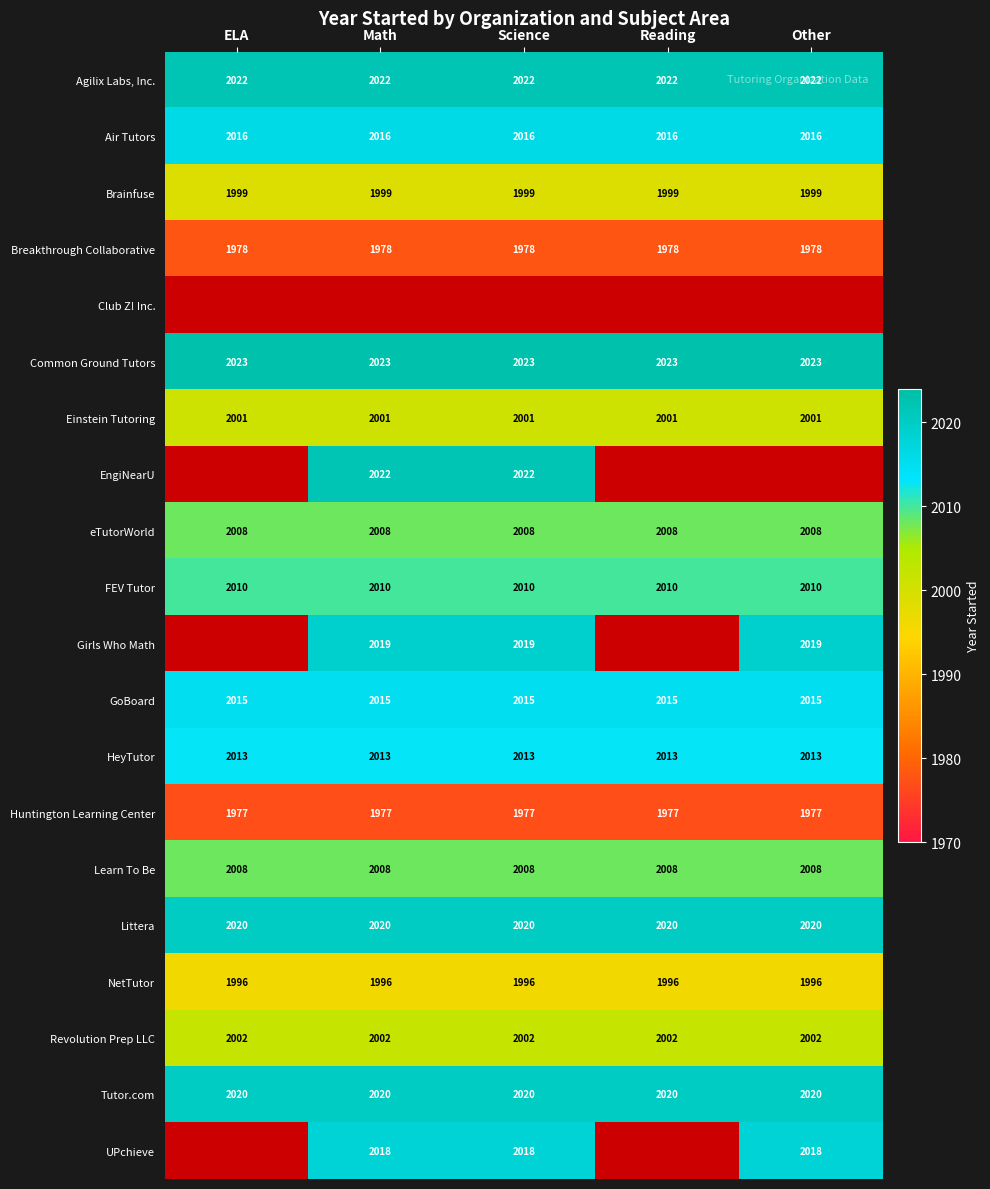

True or false: Littera has a value of 2020 at Science.

True